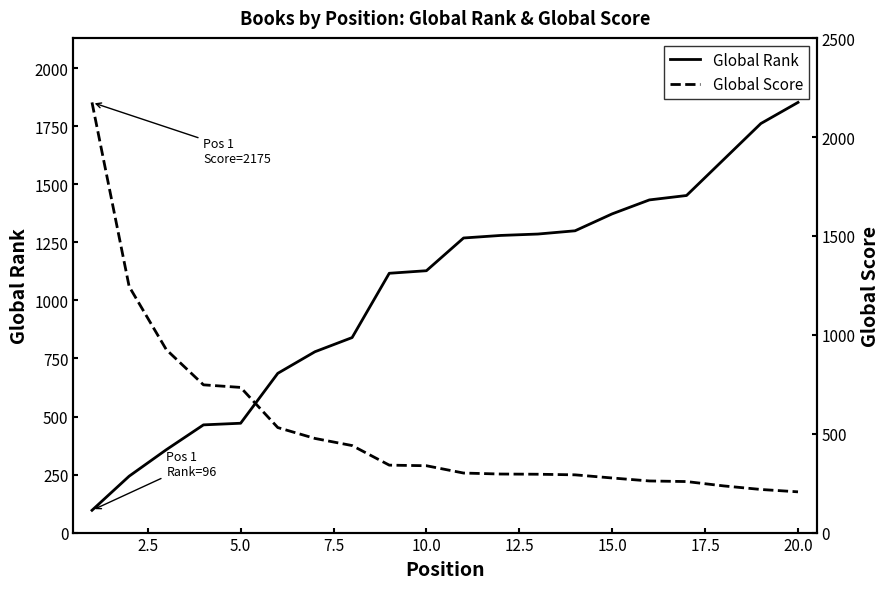

The value of Global Rank at 20.0 is 446. True or false?

False